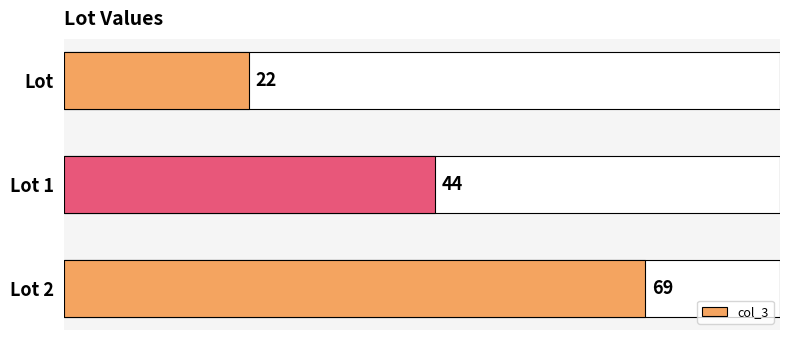

The value at 0 is 22. True or false?

True